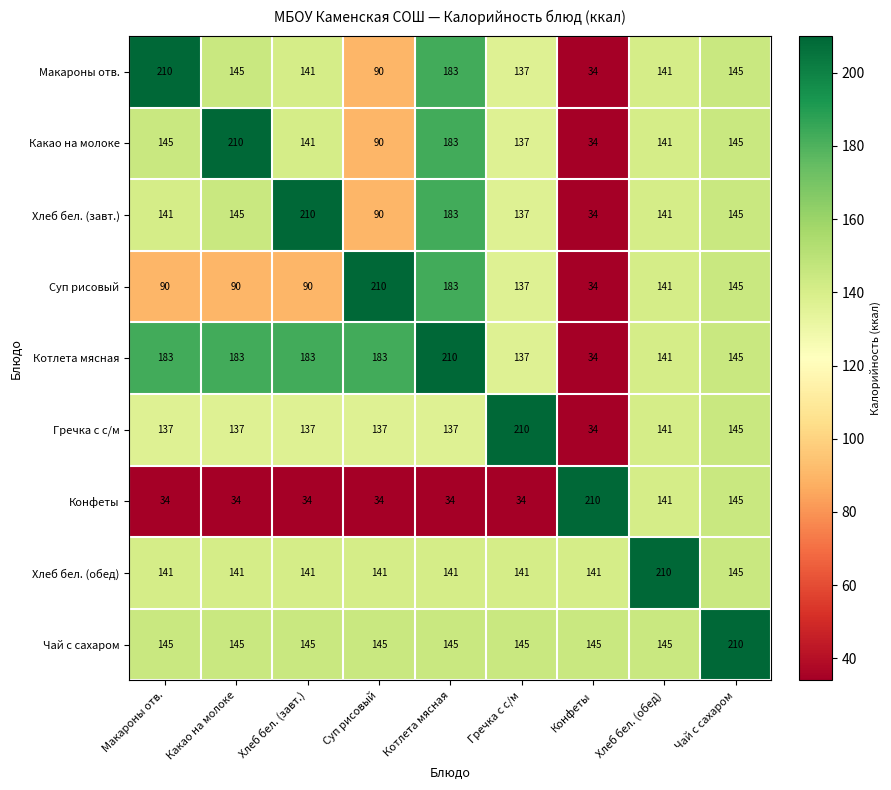

What is the total value across all series at Какао на молоке?

1230